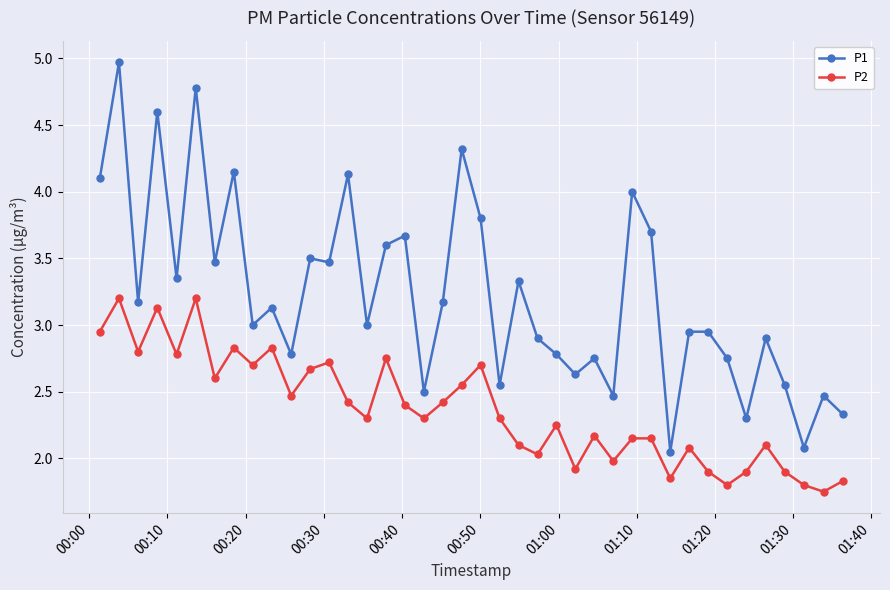

True or false: P1 has more than 1 interior local peaks.

True